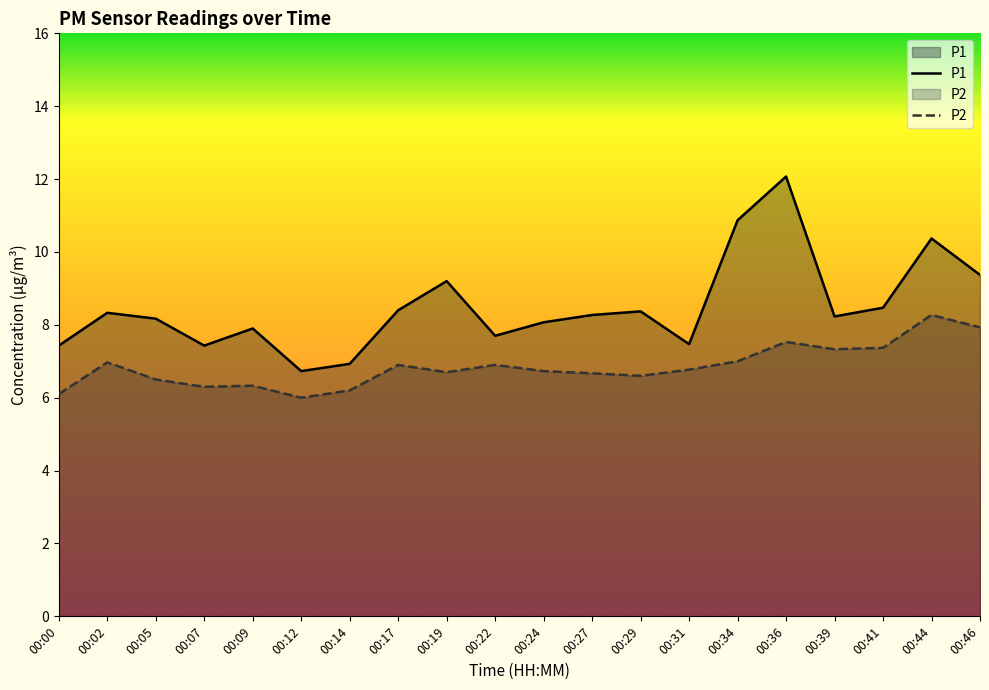

Does the chart have visible grid lines?

No